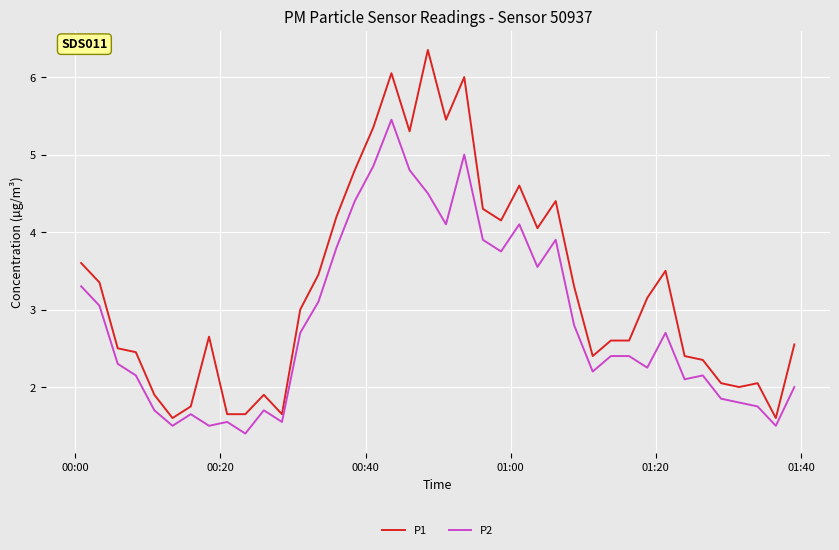

True or false: P1 and P2 intersect in this chart.

False